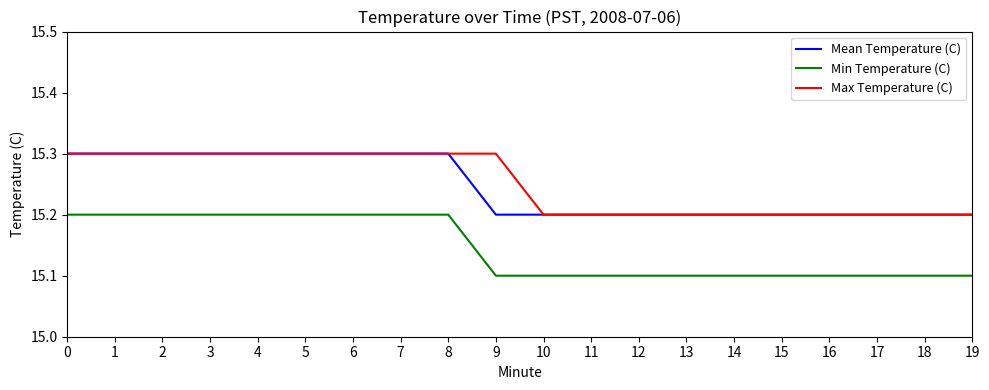

What is the minimum value for Mean Temperature (C)?

15.2